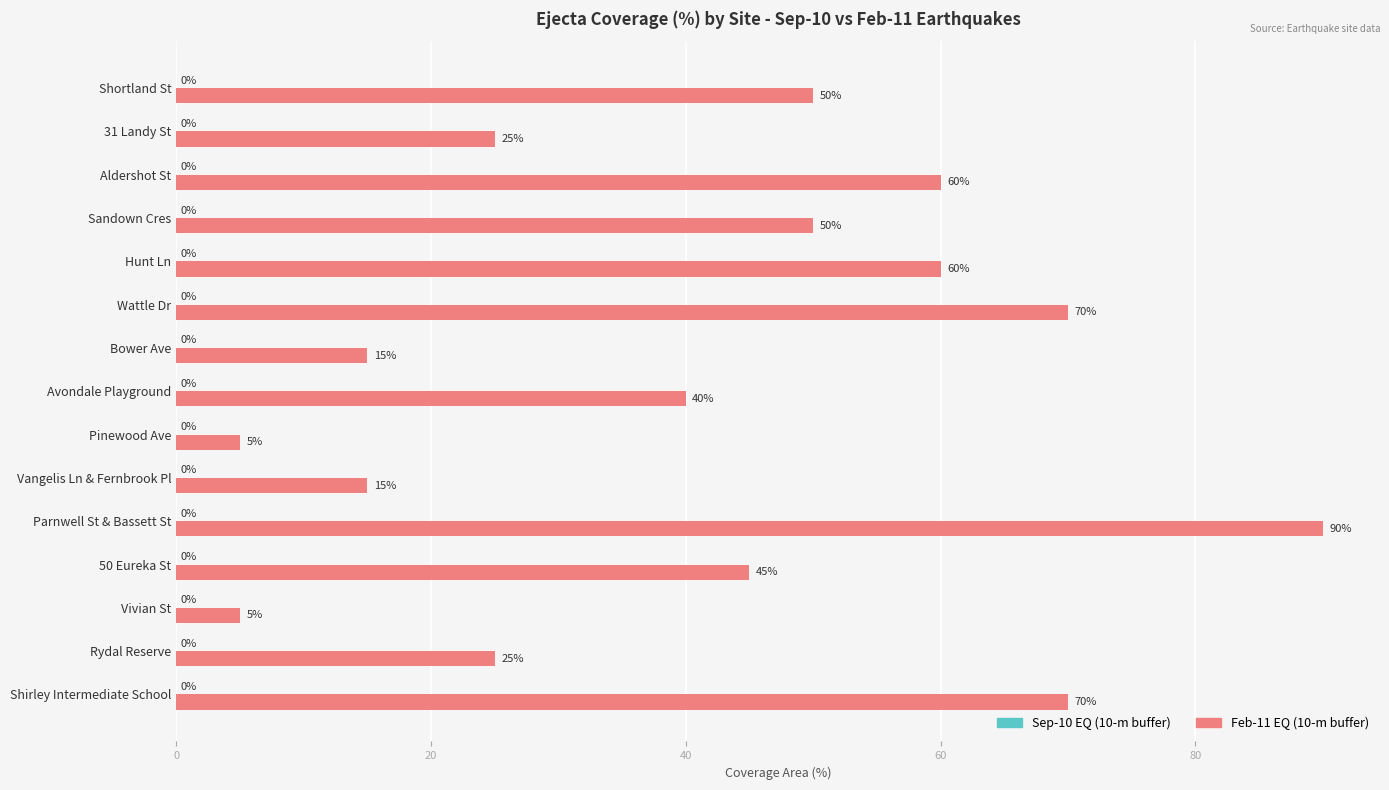

Which category has the highest value across all series?

Parnwell St & Bassett St